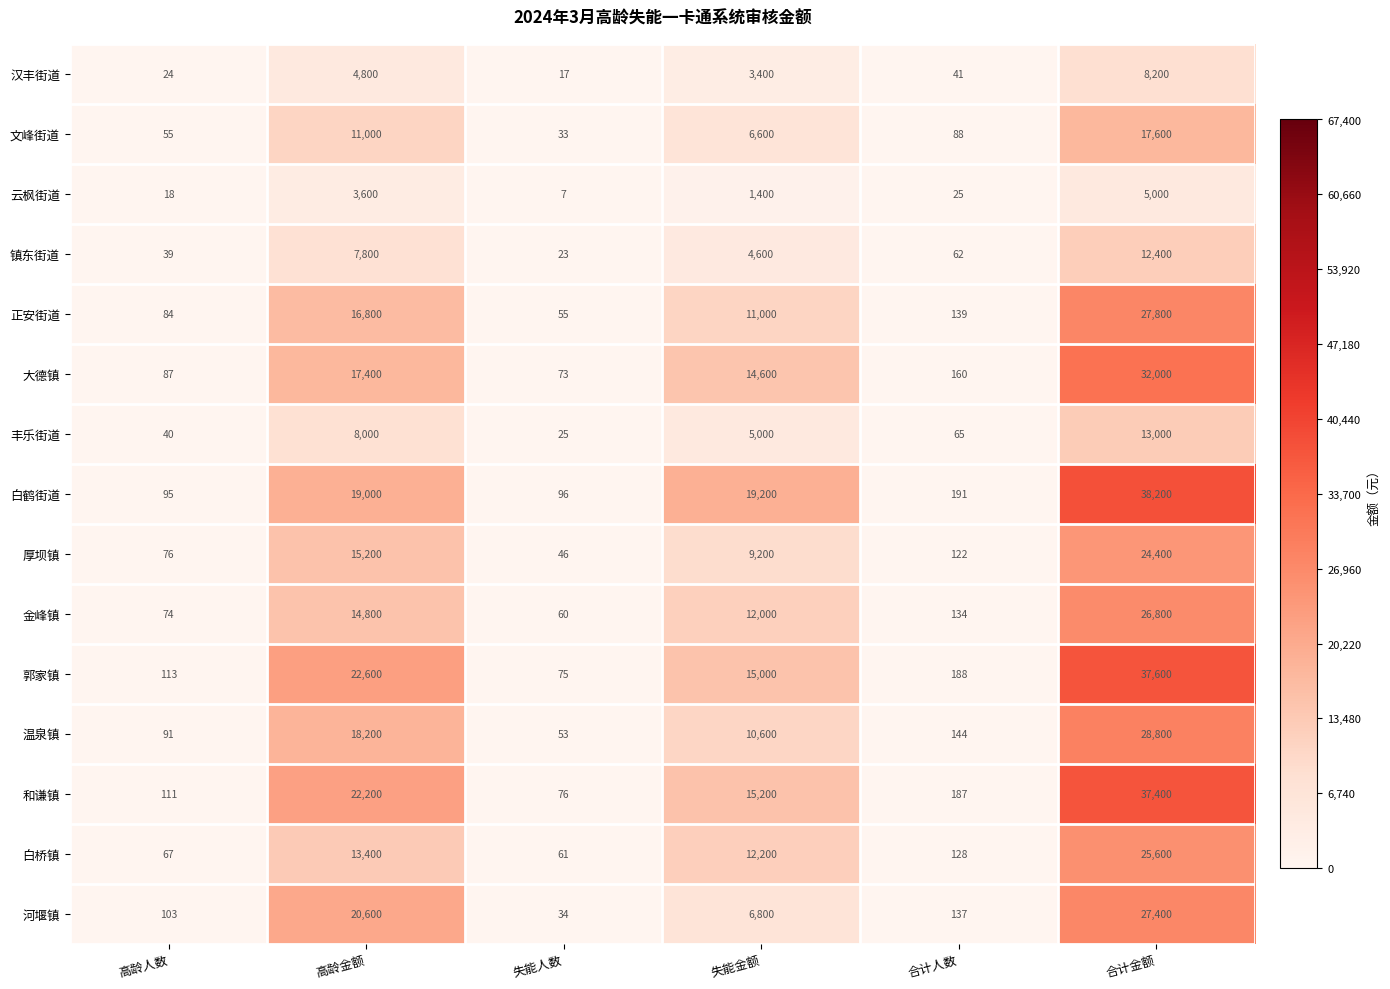

What is the average value of the 白鹤街道 series?

12797